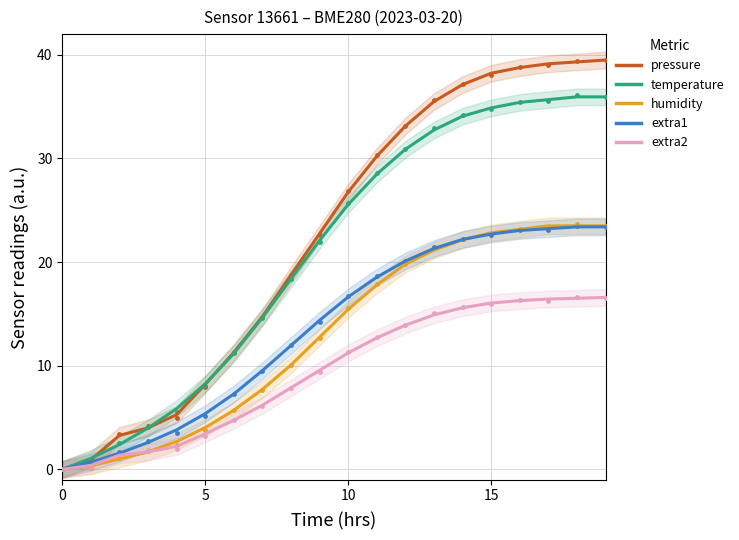

Which series has the largest Y range (max minus min)?

pressure (scaled)